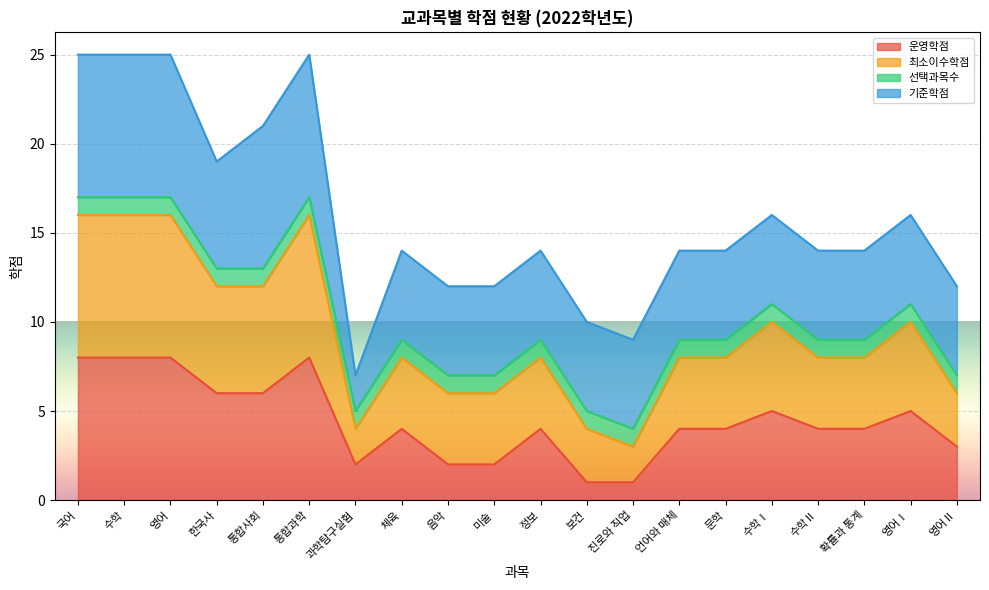

Is the value of 운영학점 at 미술 greater than the value of 최소이수학점 at 한국사?

No